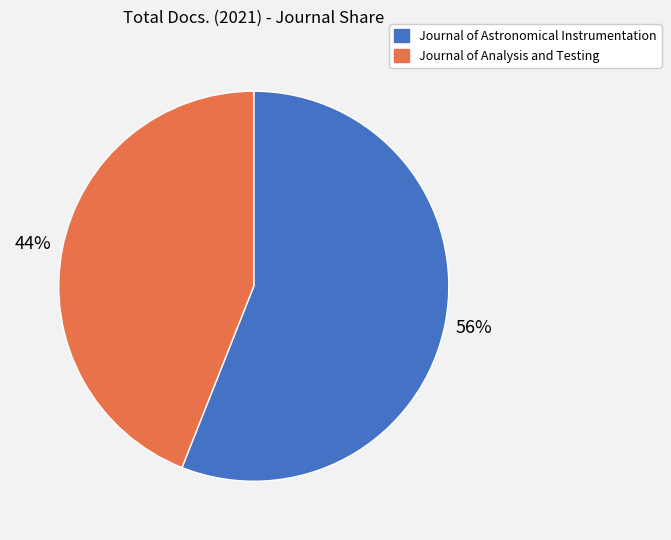

Which category accounts for the majority?

Journal of Astronomical Instrumentation